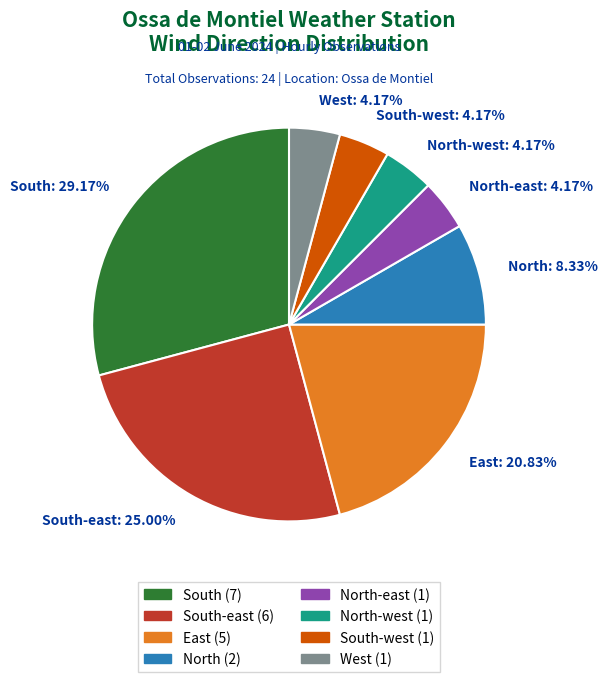

What percentage is NOT represented by North-east?

95.8%